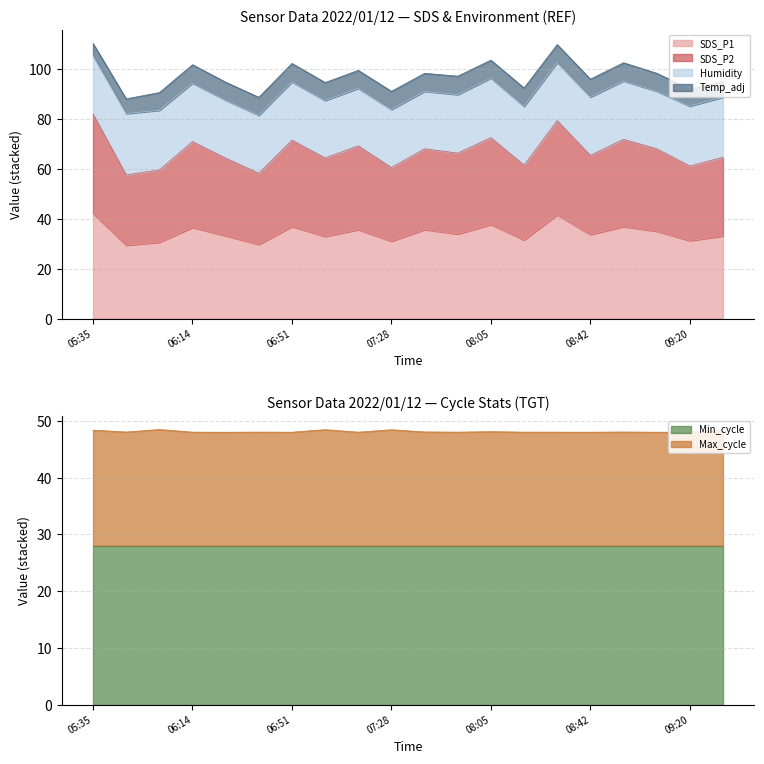

True or false: Max_cycle has a value of 73.7 at 07:53.

False